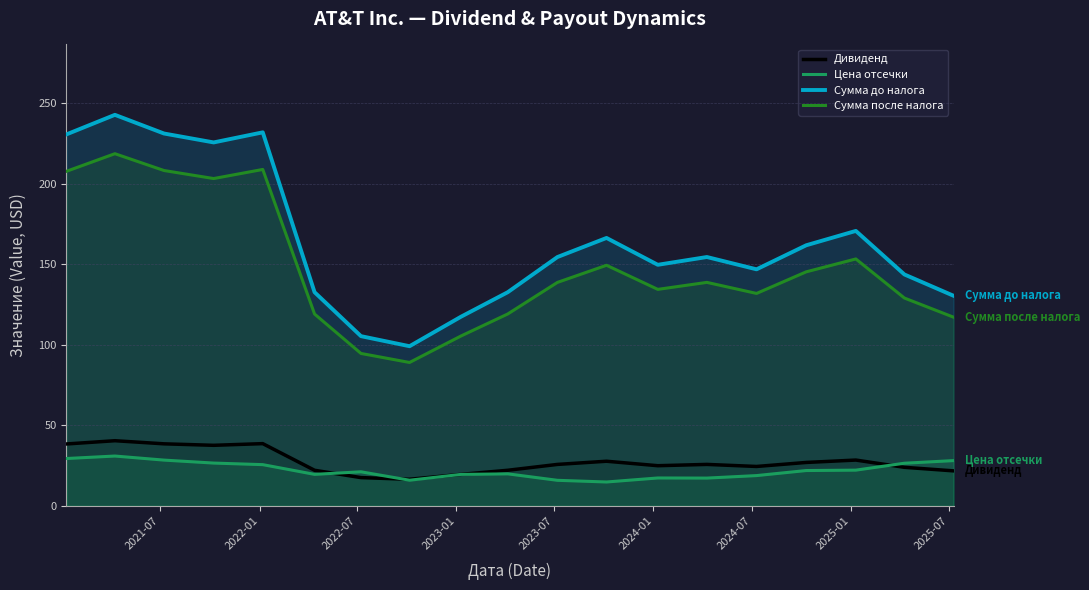

Which series ends up on top after the final intersection of Цена отсечки and Дивиденд?

Цена отсечки